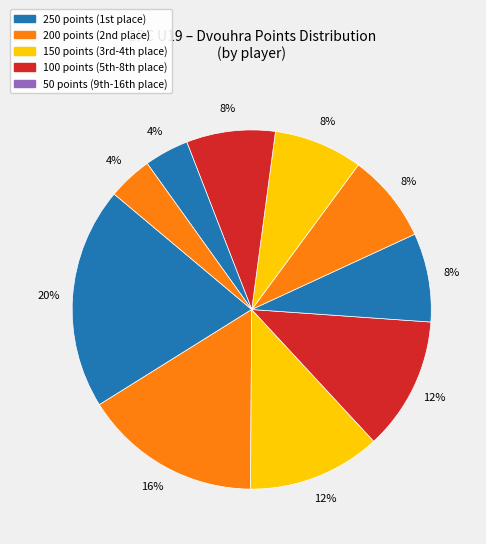

Count the number of slices in the pie.

10